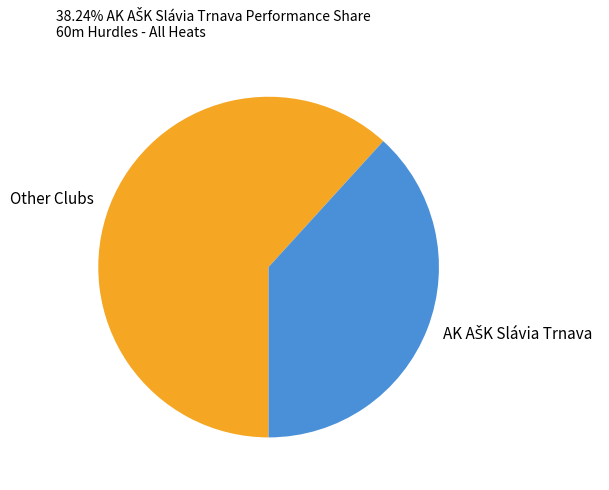

How many slices are in this pie chart?

2